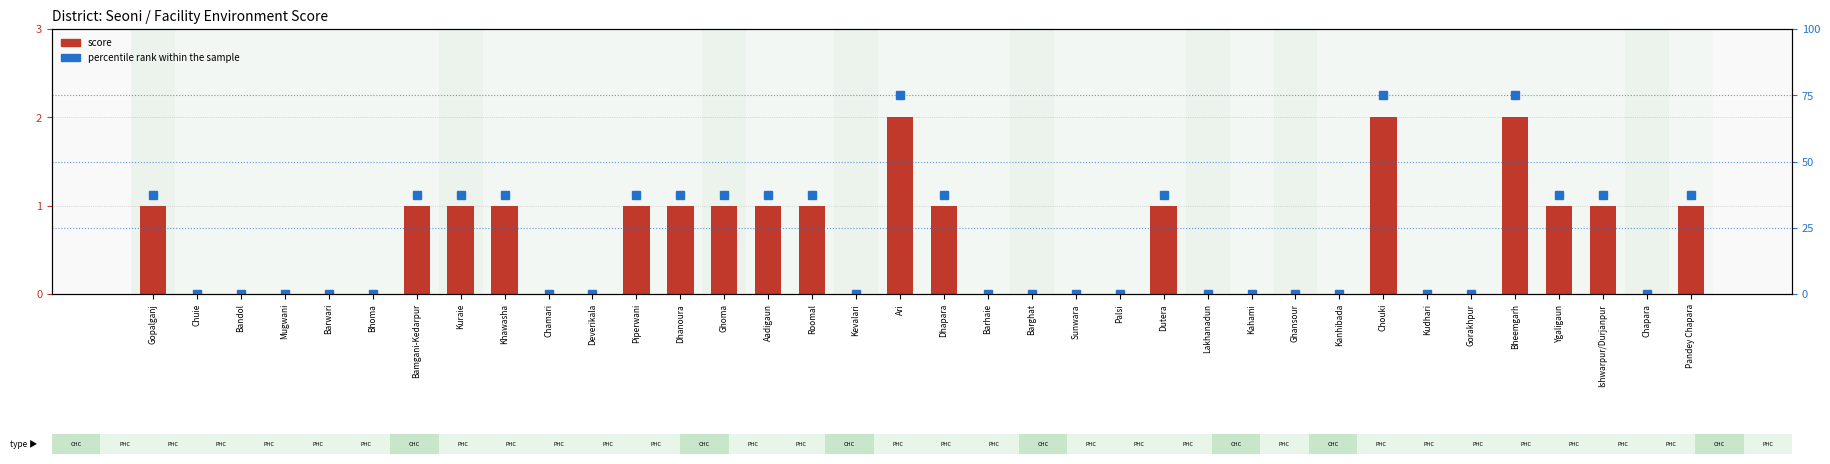

What is the difference between the maximum and second lowest values in the percentile rank within the sample series?

75.0